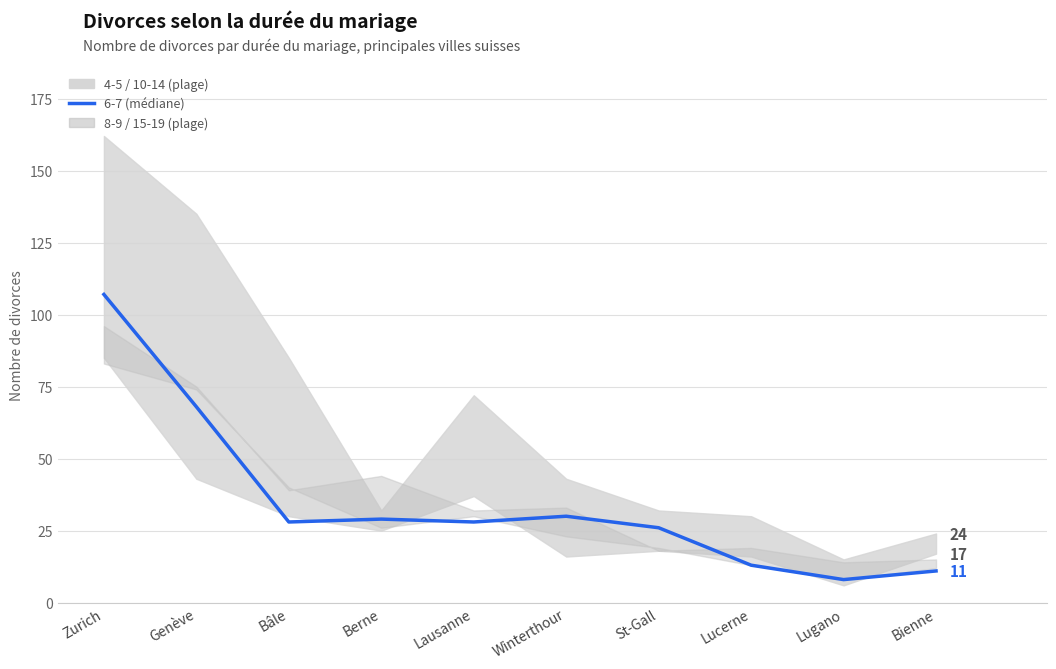

Rank the categories by 8-9 value from lowest to highest.

Lugano, Bienne, Lucerne, St-Gall, Winterthour, Berne, Lausanne, Bâle, Genève, Zurich